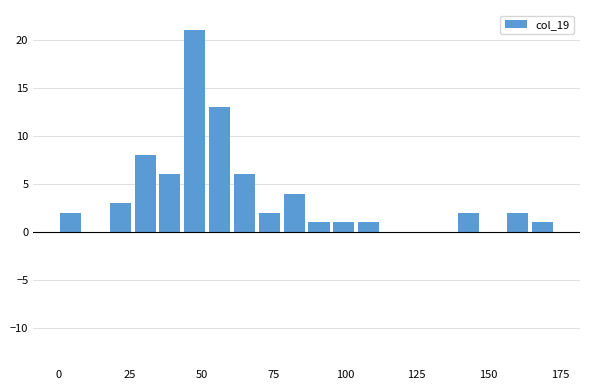

Around what value on the x-axis is the tallest bar? Give the approximate position of its centre, as read against the axis.

50